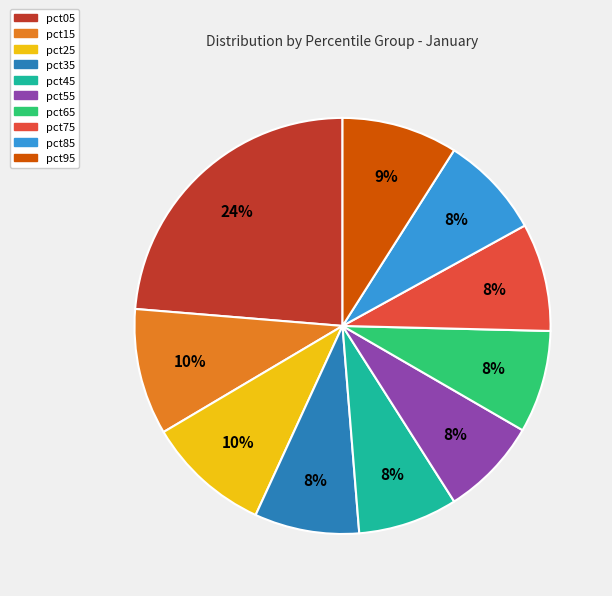

Is there any slice that represents more than half of the pie?

No